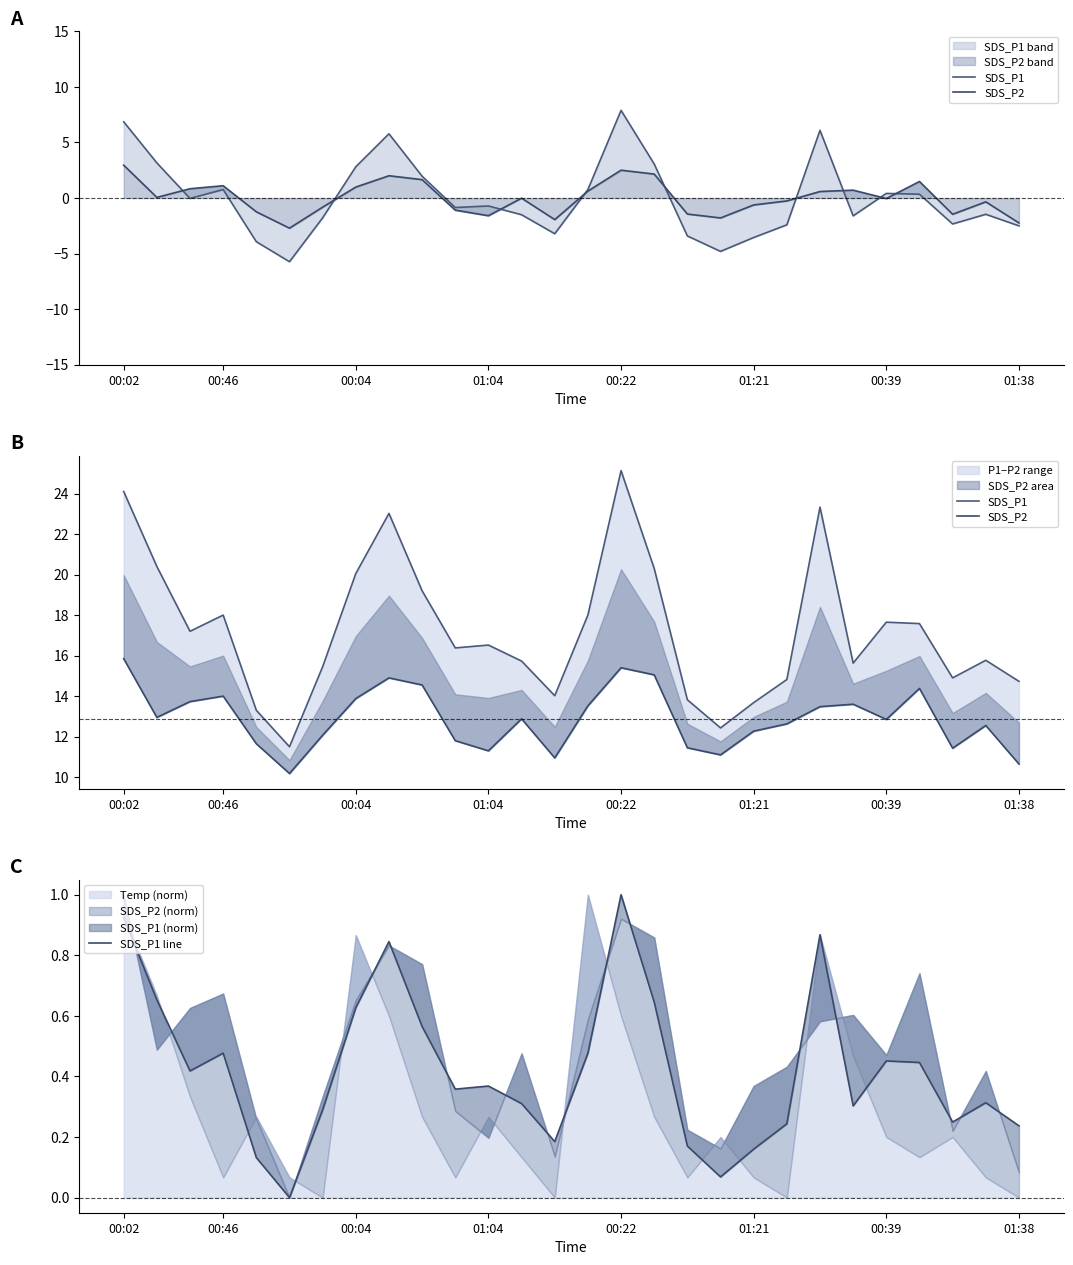

Between 13 and 27, which is larger?

27